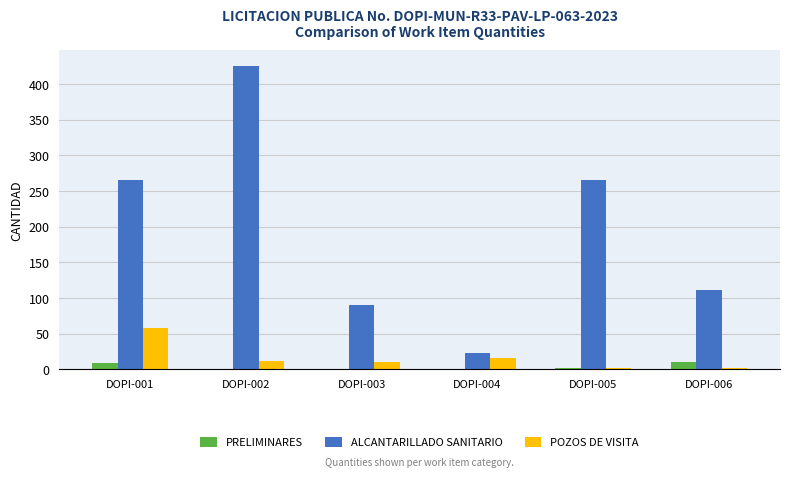

Which label corresponds to the largest value in the chart?

DOPI-002